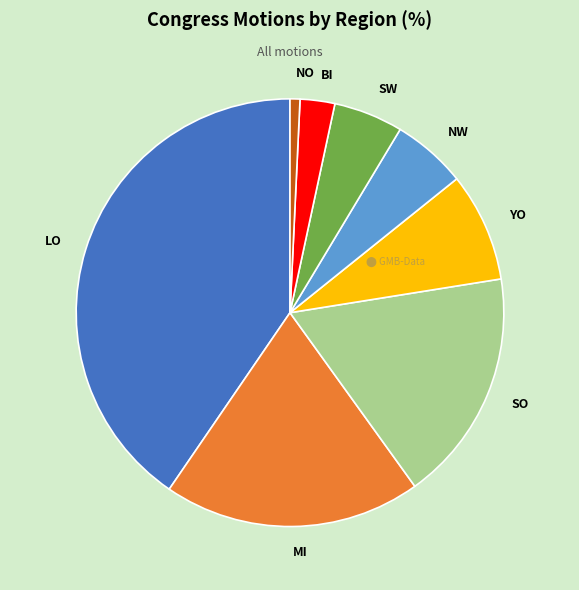

Count the number of slices in the pie.

8